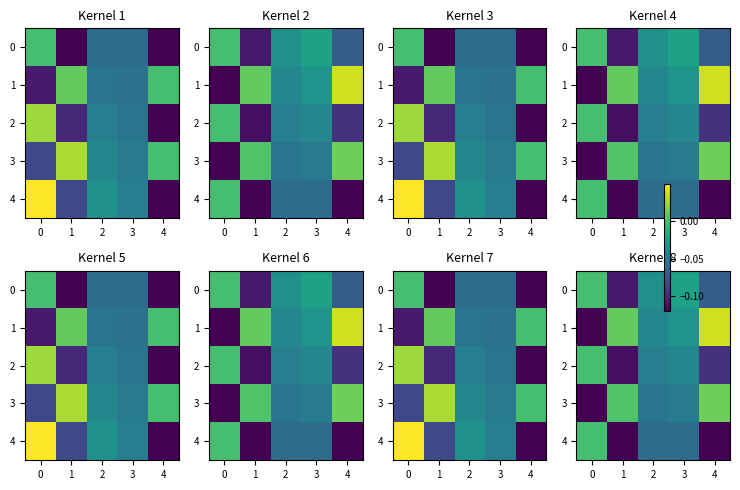

What is the minimum value for 3?

-0.1